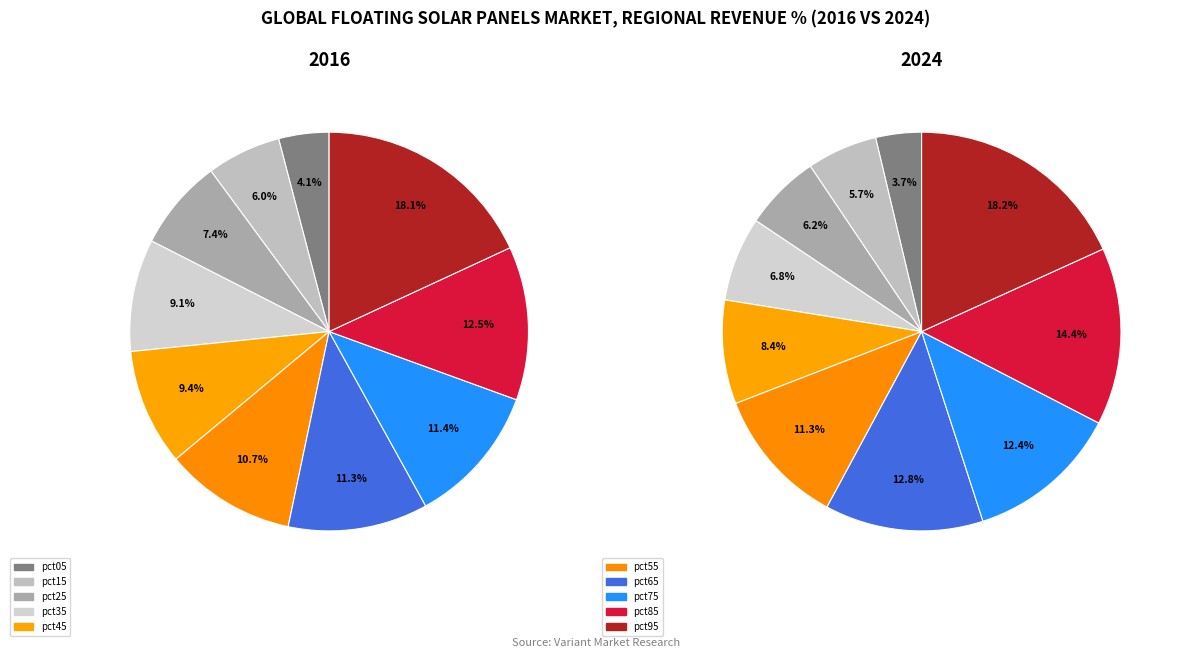

Count the number of slices in the pie.

10